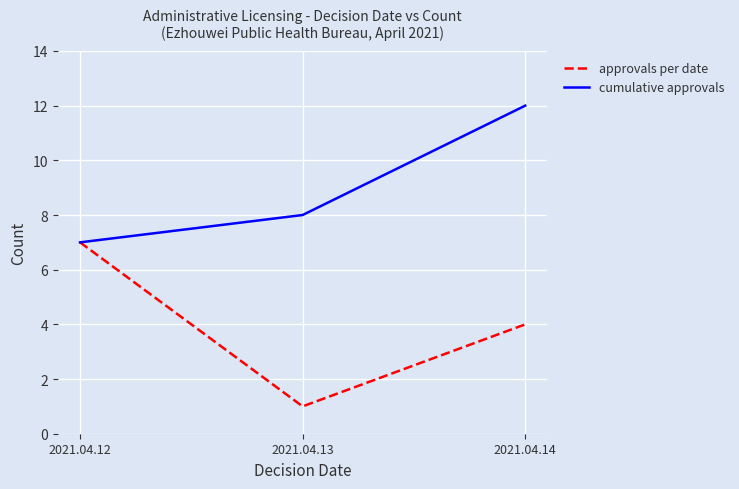

True or false: approvals per date has a value of 12 at 2021.04.12.

False